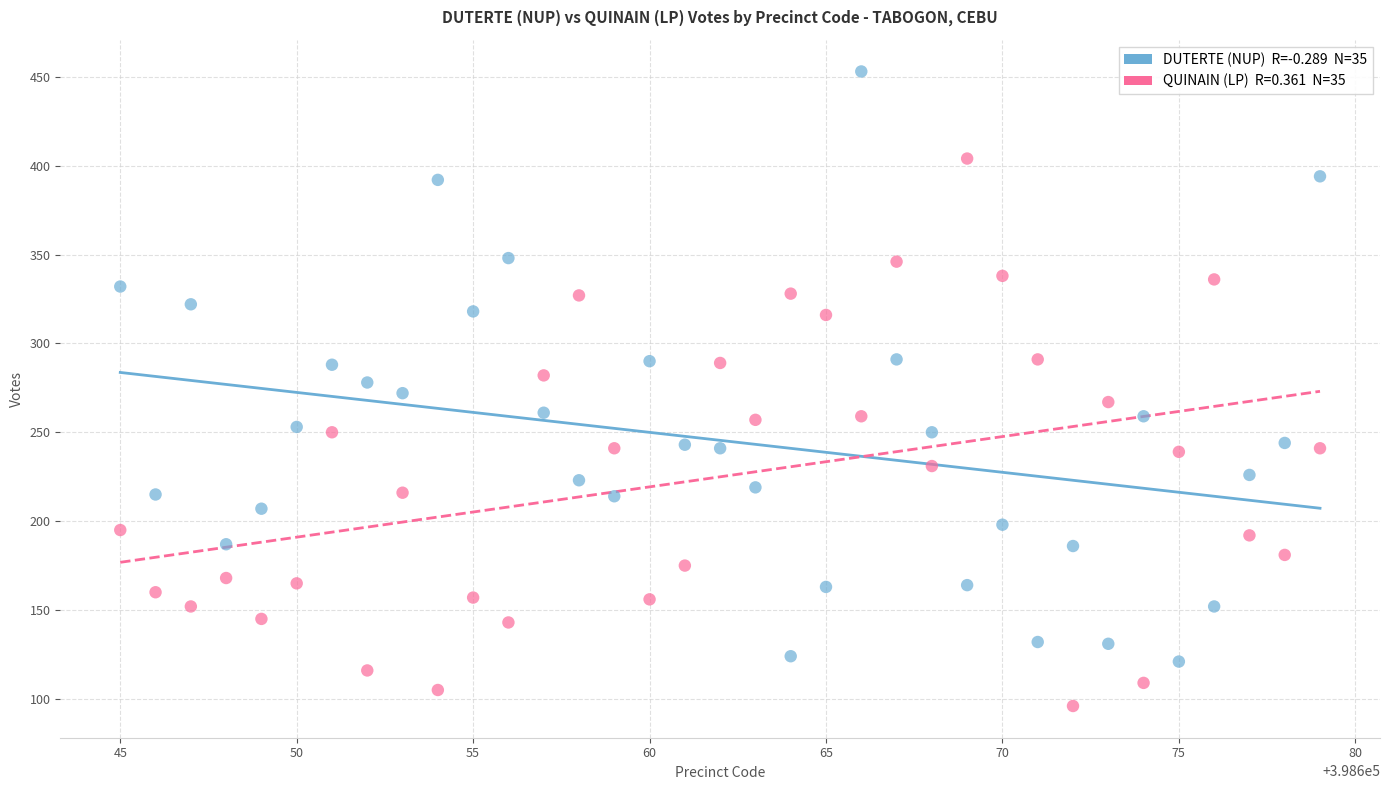

Across all data points, what is the range of X values (max minus min)?

34